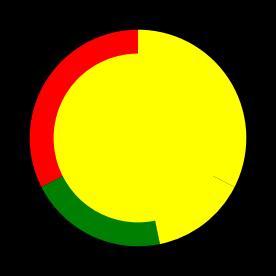

To the nearest percent, what is the average slice percentage?

25%